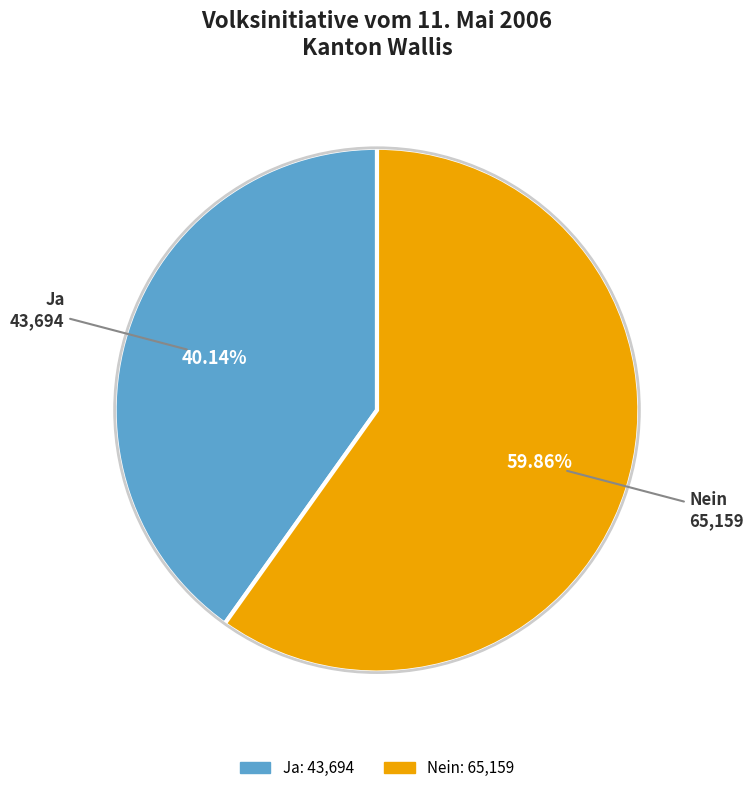

To the nearest percent, what is the difference between the Ja and Nein slice percentages?

20%